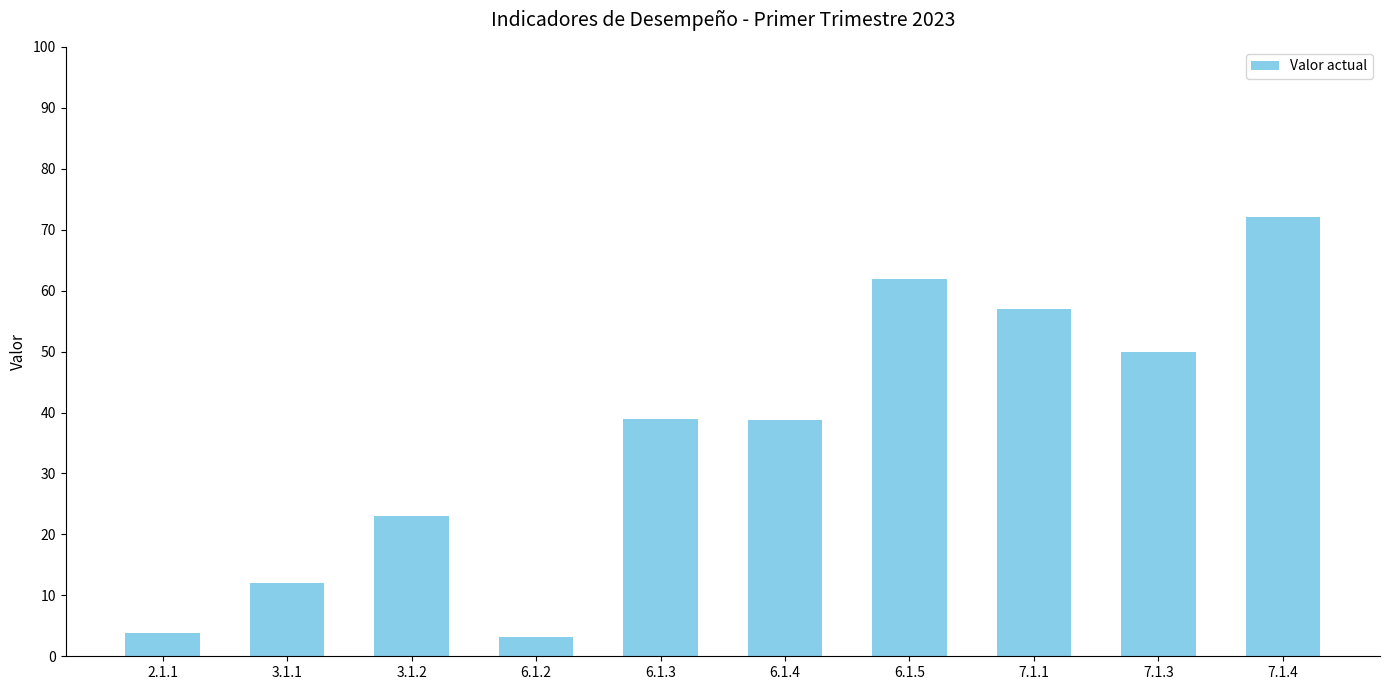

What is the greatest value displayed?

72.0